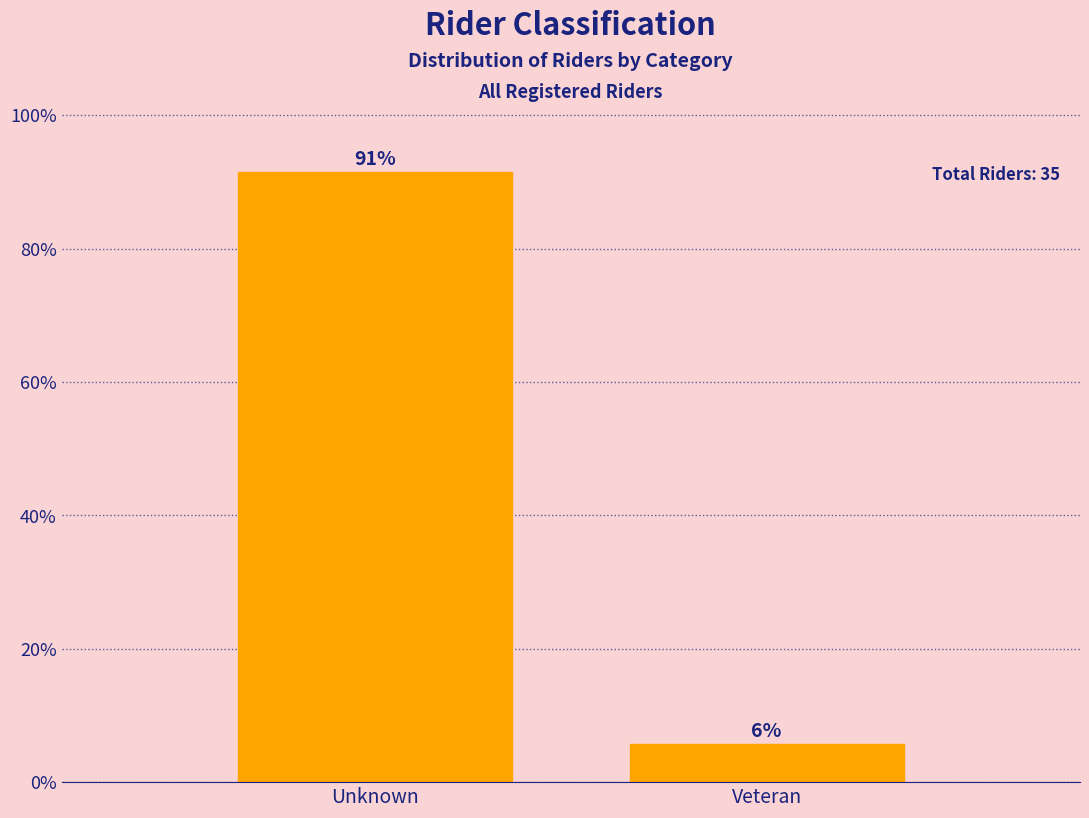

What value does the data have at Unknown?

91.4